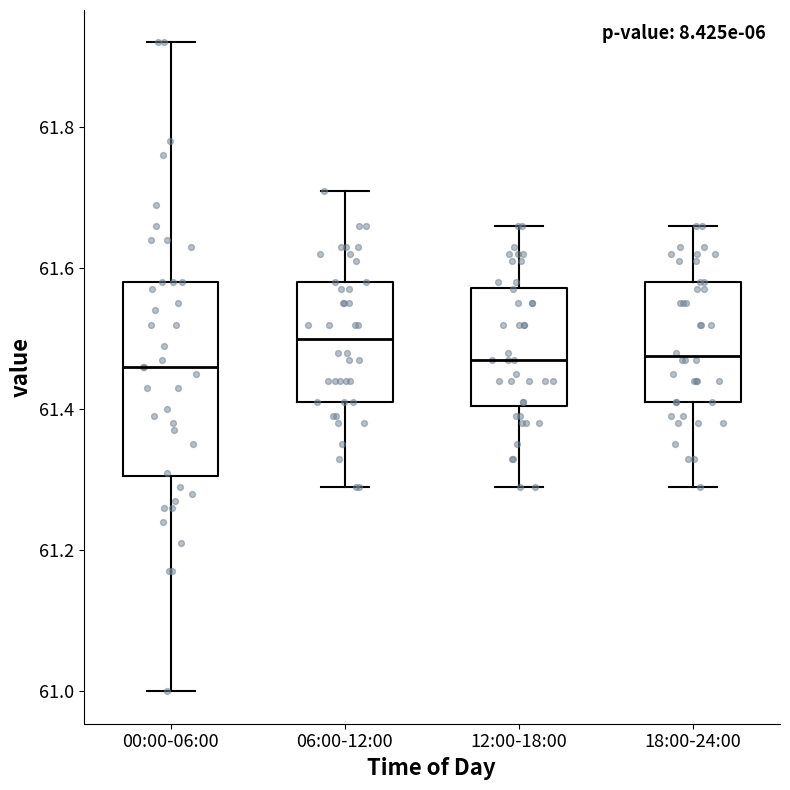

Where does the median line of the box for 18:00-24:00 sit on the y-axis? The values are not printed on the chart, so give them approximately, as read against the axis.

61.48